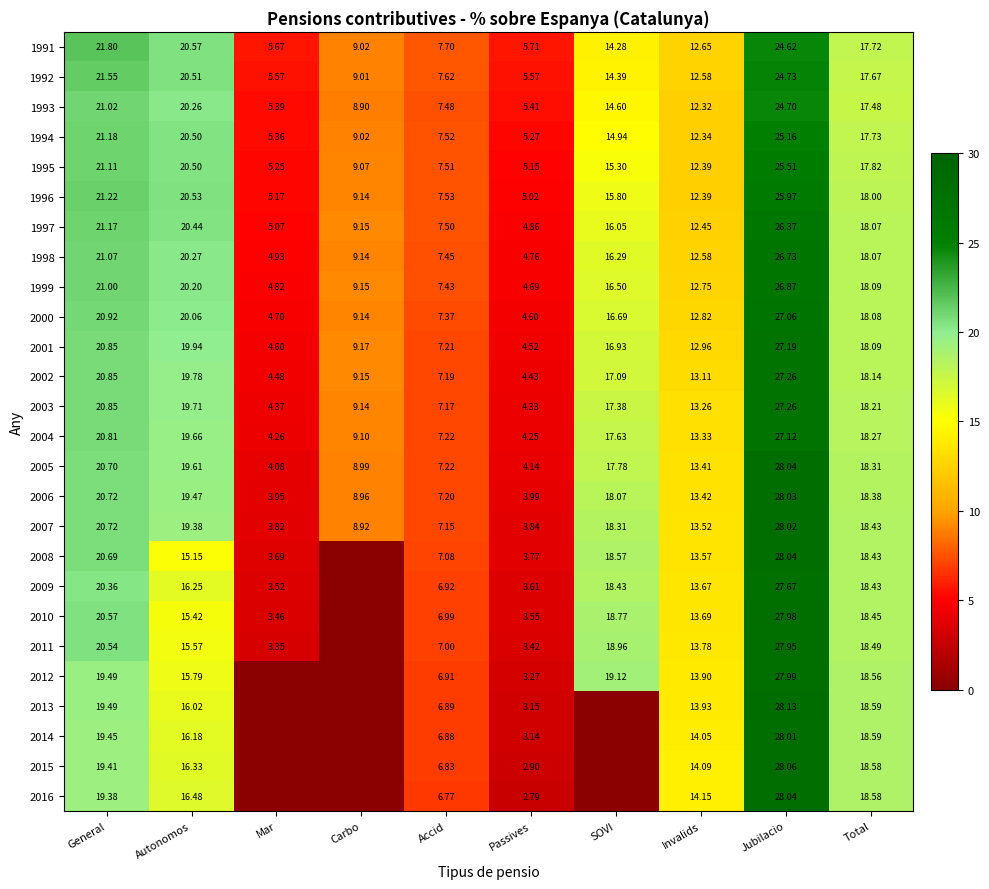

What is the difference between the maximum and minimum values in the 1995 series?

20.4